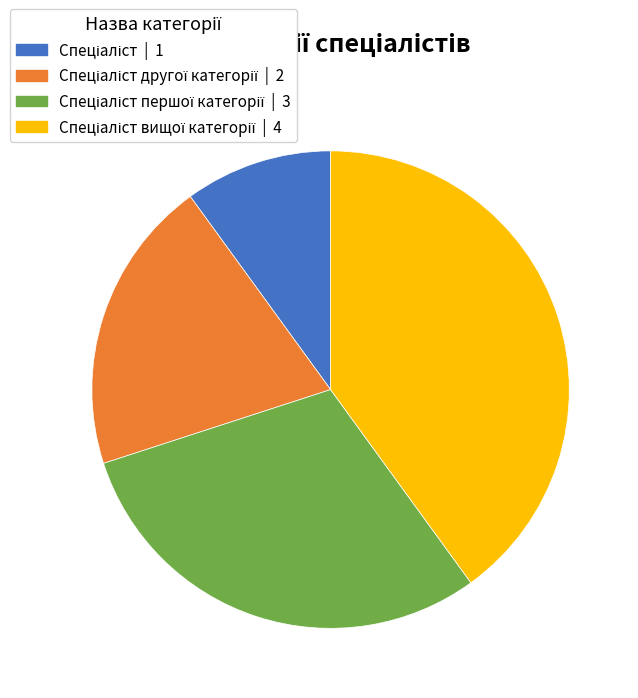

Is there any slice that represents more than half of the pie?

No